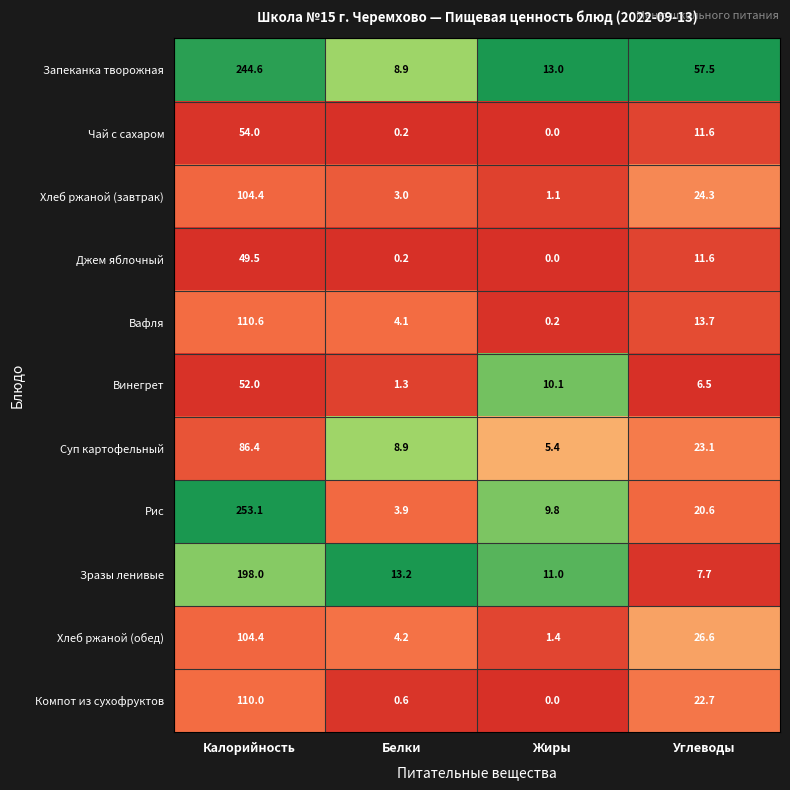

What is the total value across all series at Белки?

48.5